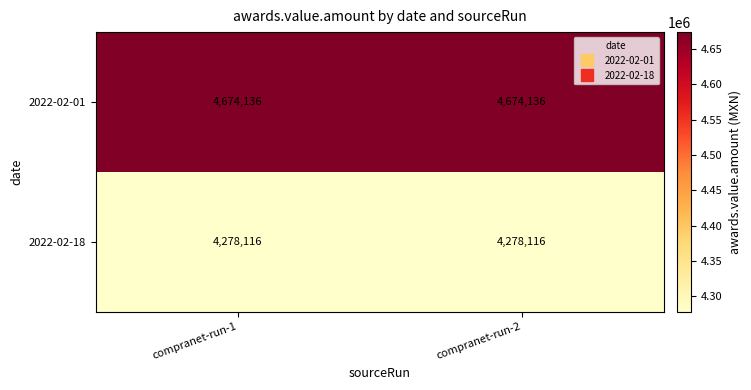

What is the smallest value displayed?

4278116